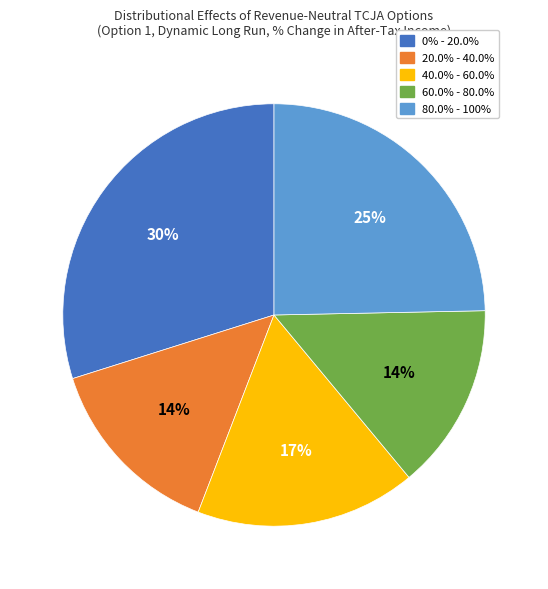

To the nearest percent, what portion does 0% - 20.0% represent?

30%